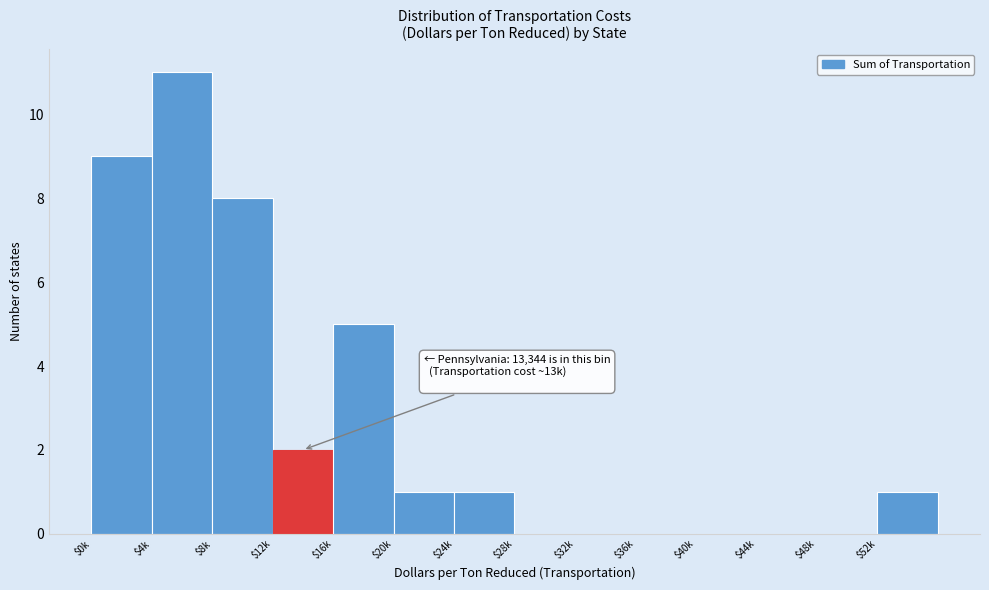

Which label corresponds to the largest value in the chart?

$4k